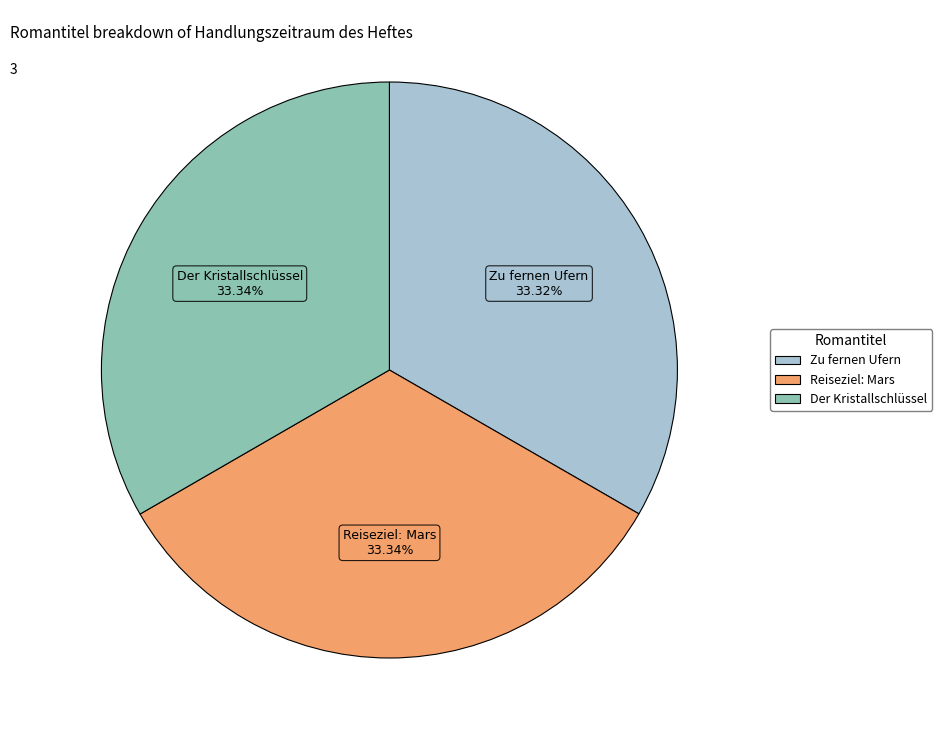

What percentage is NOT represented by Der Kristallschlüssel?

66.7%